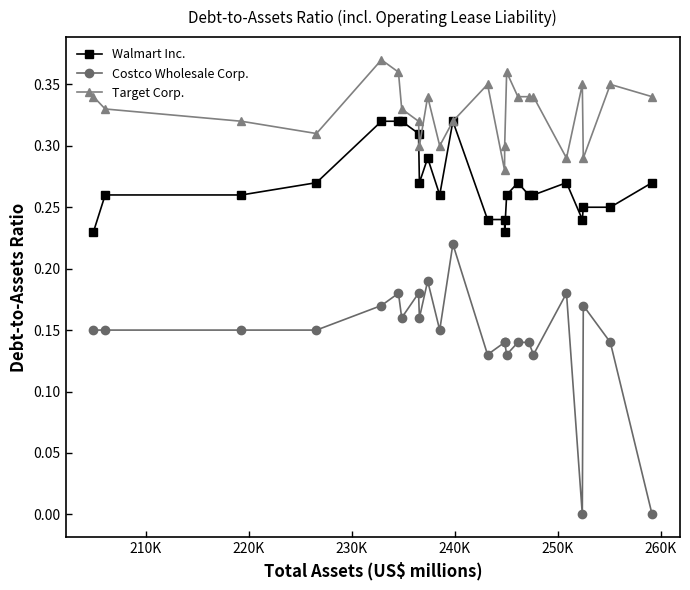

True or false: Target Corp. has more than 0 points higher than both neighbors.

True